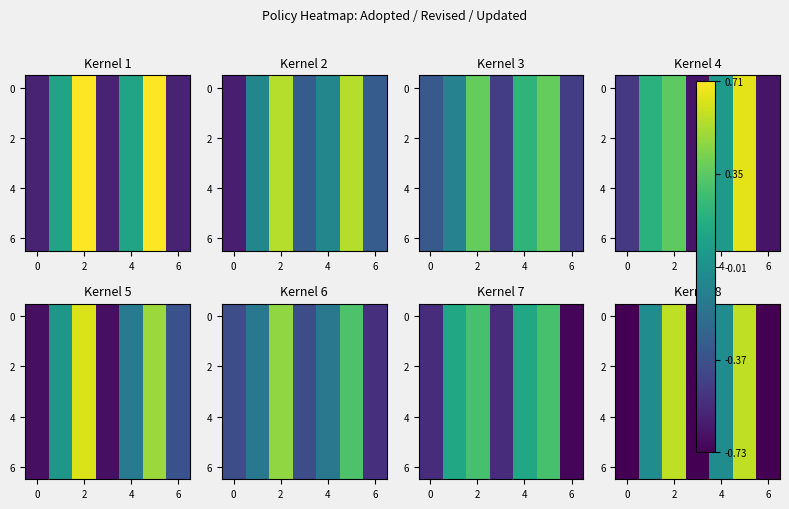

What is the difference between the second highest and minimum values in the 2 series?

1.3